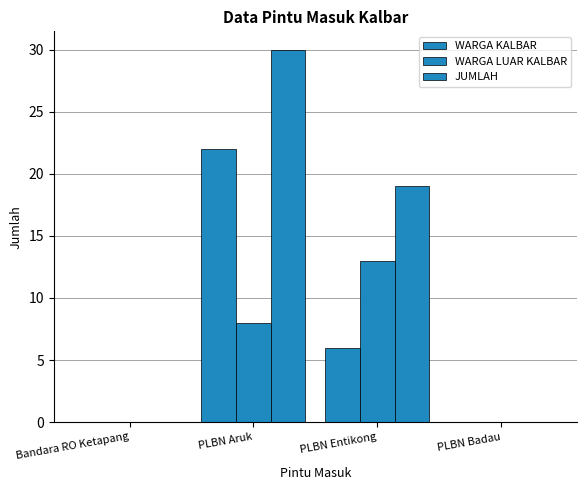

Are the bars grouped side by side (vs. stacked)?

Yes